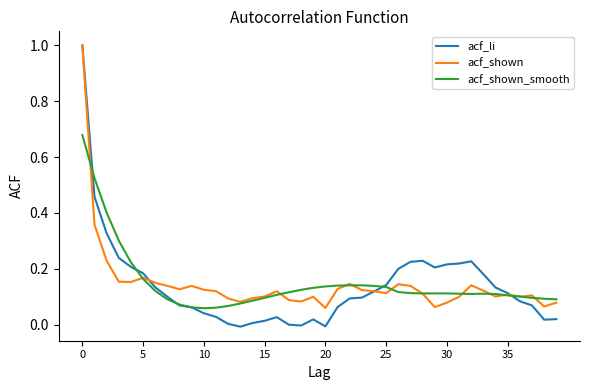

Which series has the largest range (max minus min)?

acf_li